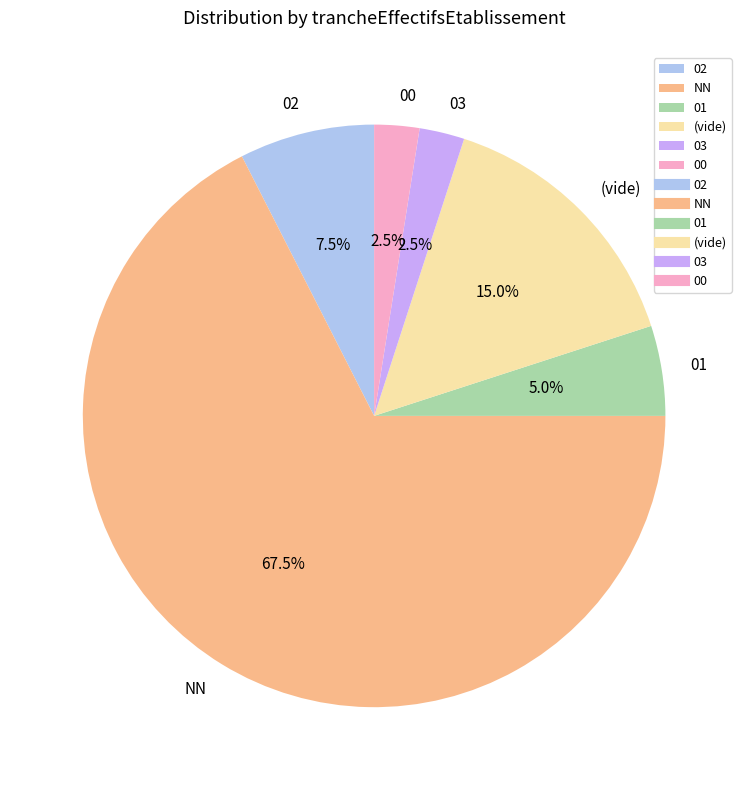

Does 00 represent more than half of the total?

No